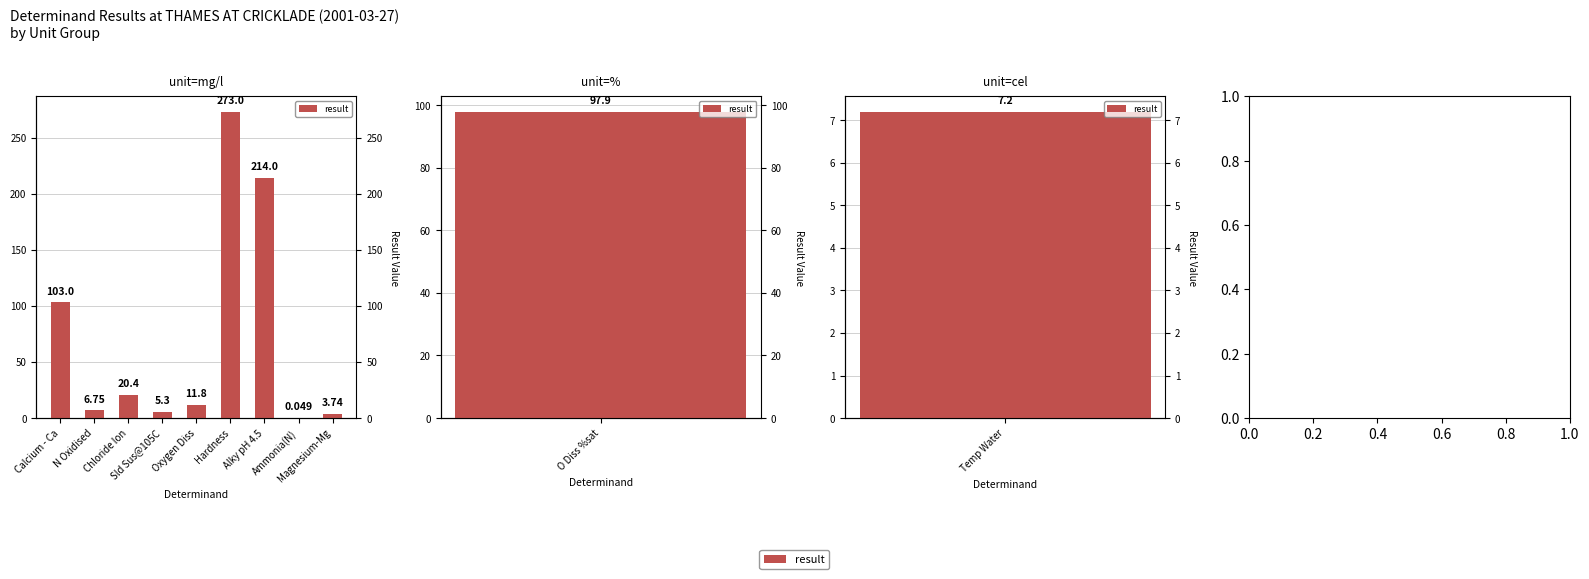

The chart shows a value of 0.0 at Ammonia(N). True or false?

True